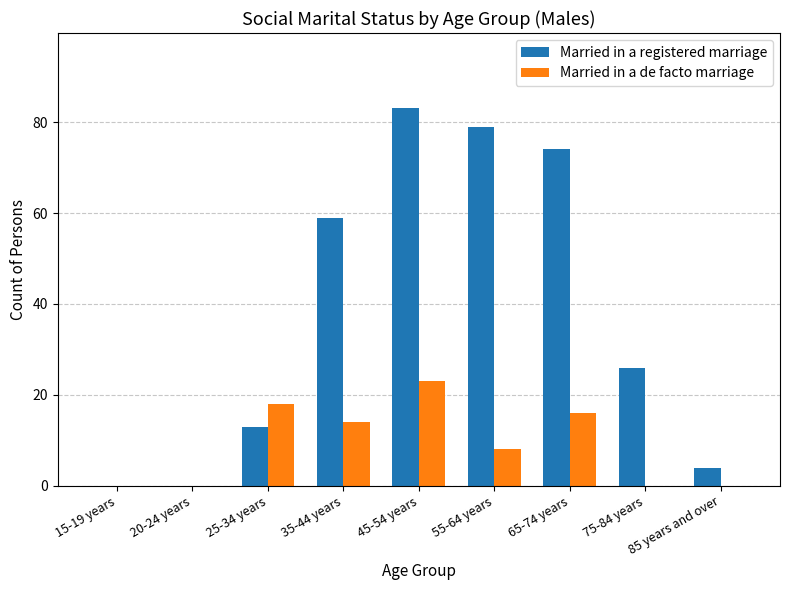

Between 55-64 years and 65-74 years, which series saw the biggest shift?

Married in a de facto marriage